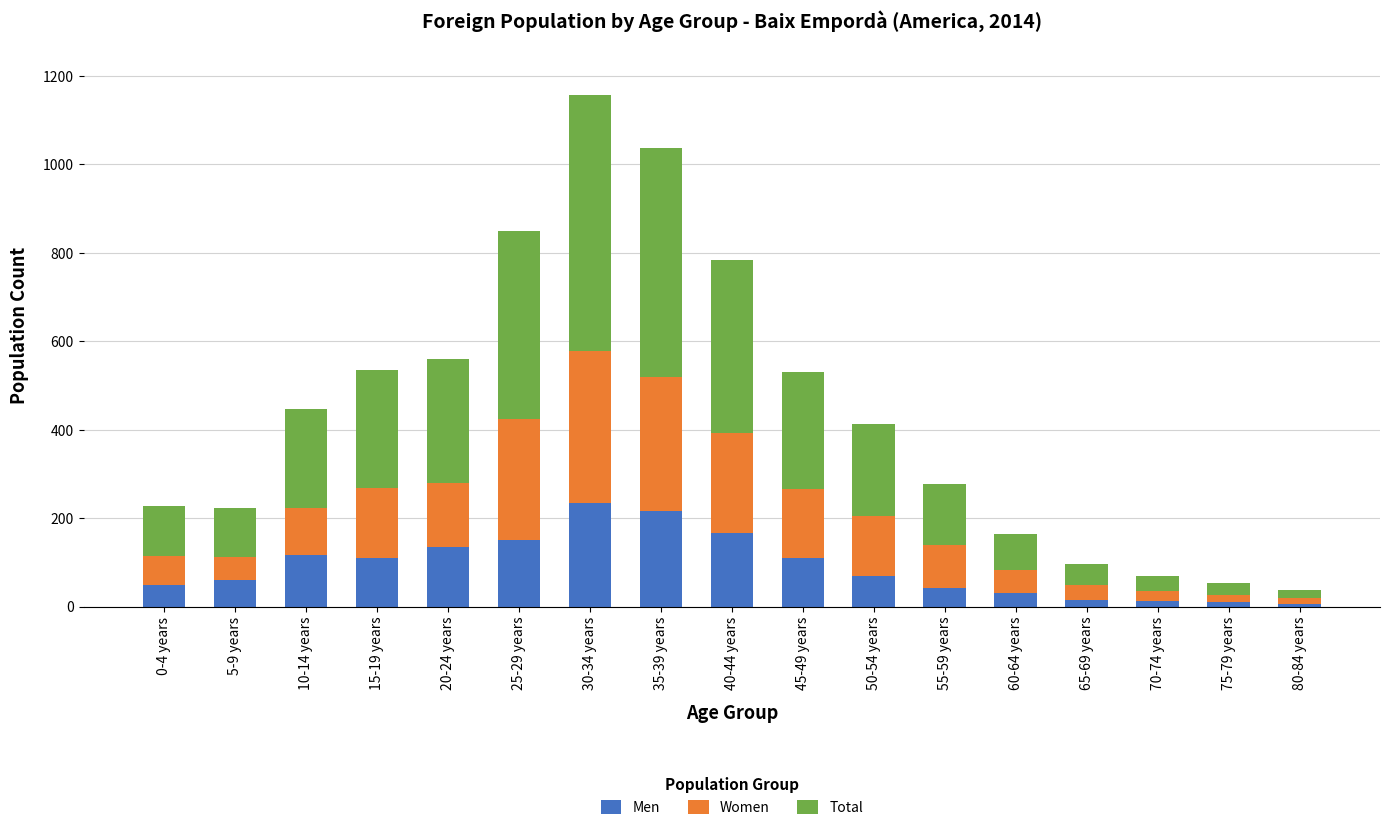

How many distinct data groups are displayed?

3